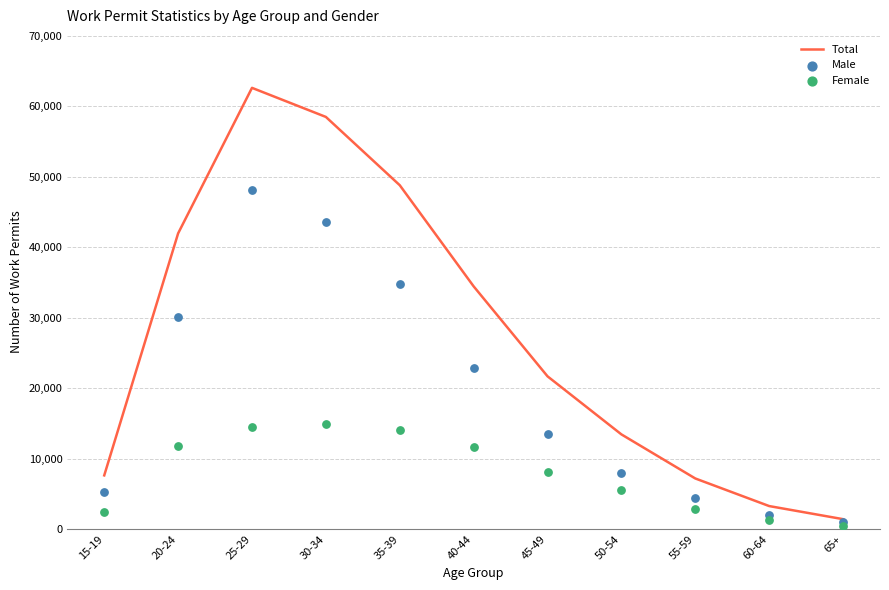

Which series reaches the maximum Y coordinate?

Total